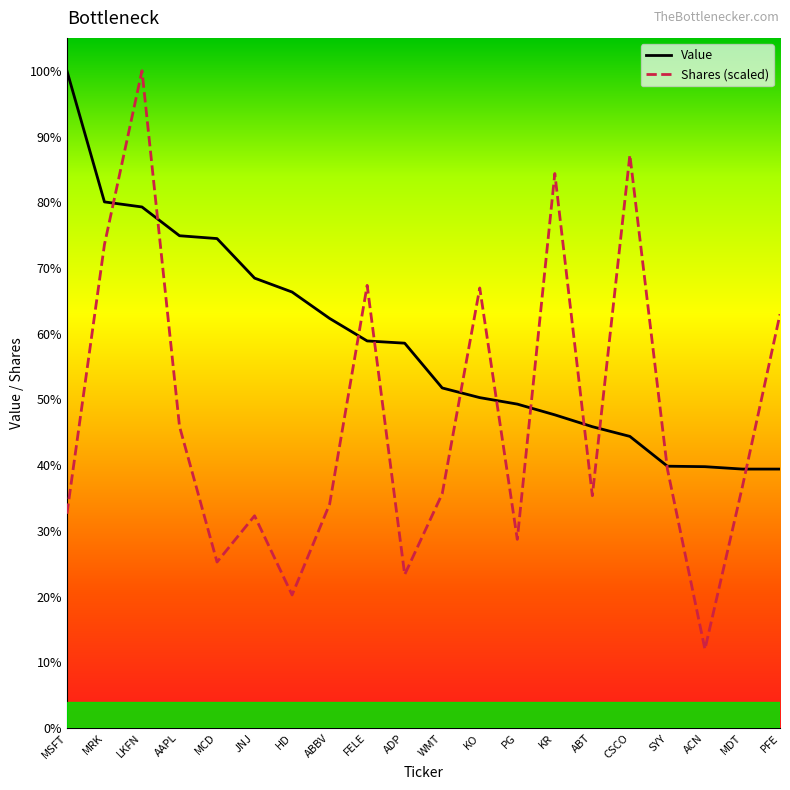

What are all the series names shown in the legend?

Value, Shares (scaled)